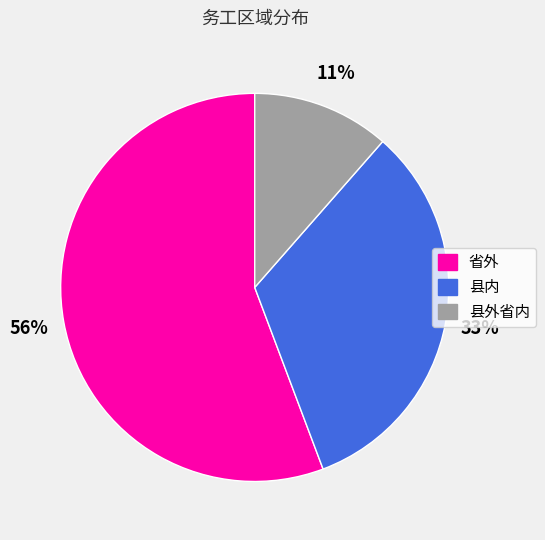

Do 县内 and 省外 together represent more than half of the pie?

Yes